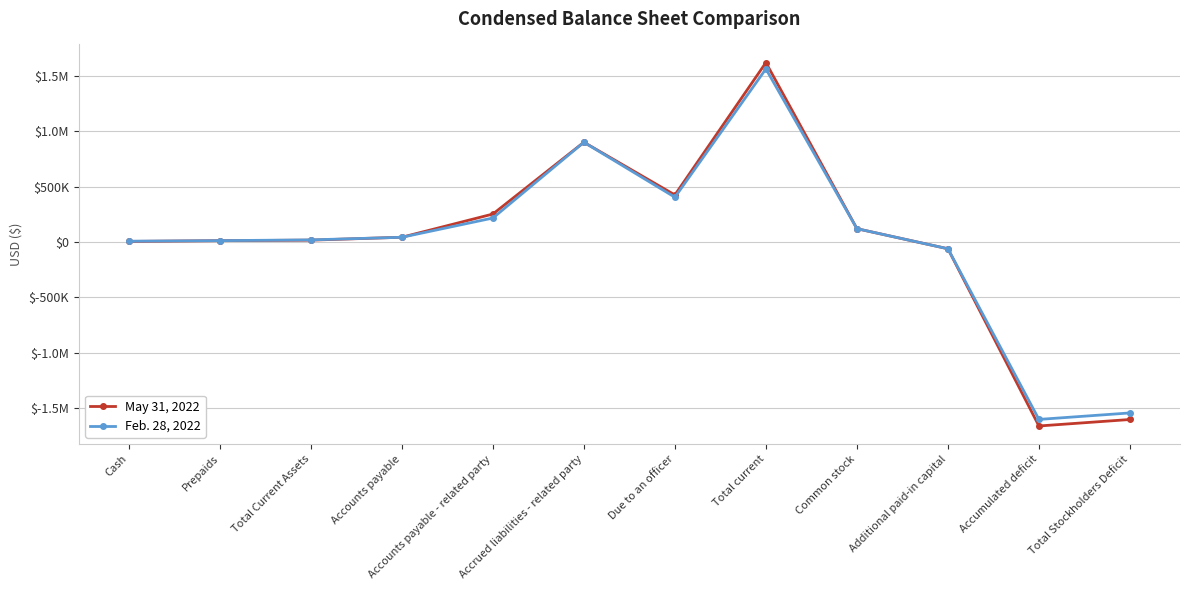

What are all the series names shown in the legend?

May 31, 2022, Feb. 28, 2022